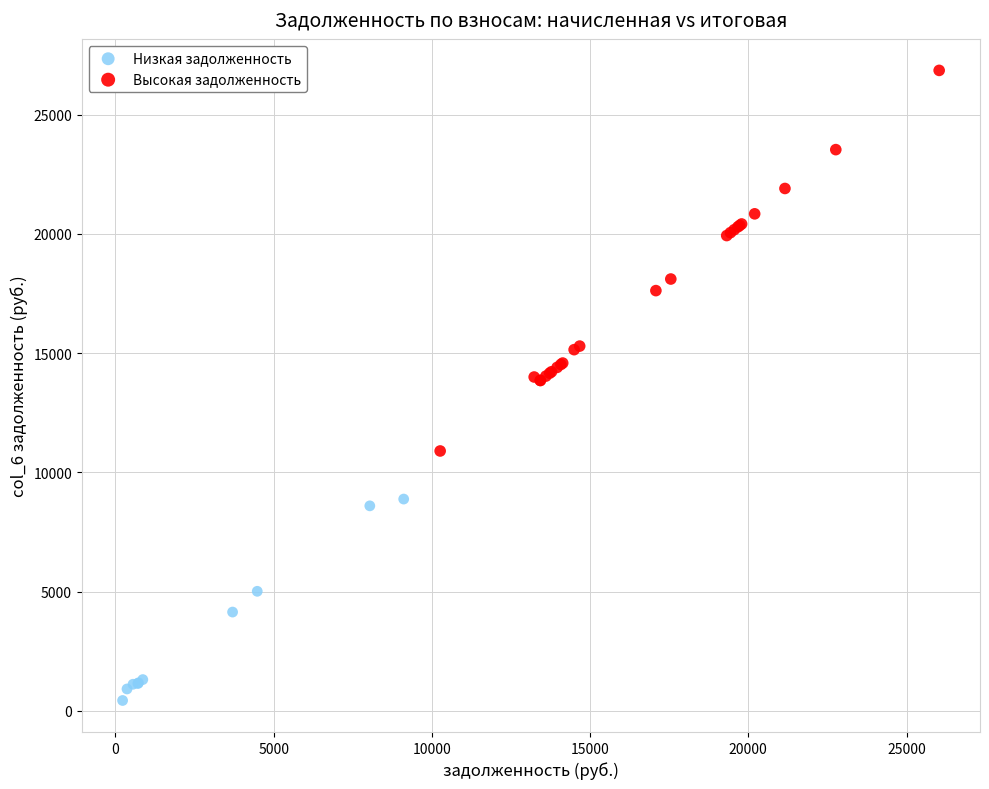

Which series reaches the maximum Y coordinate?

Высокая задолженность